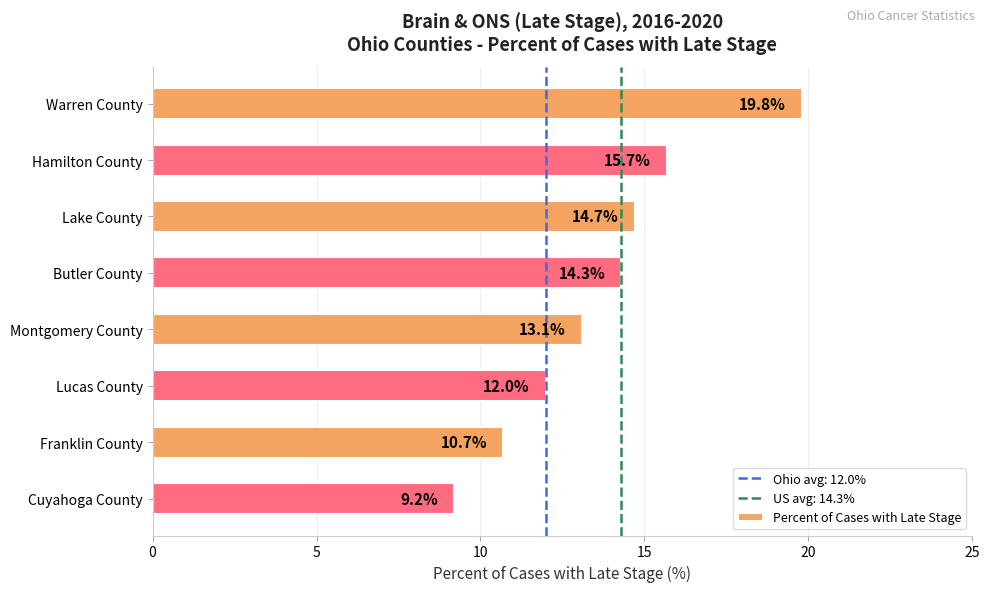

How many values exceed 14?

4